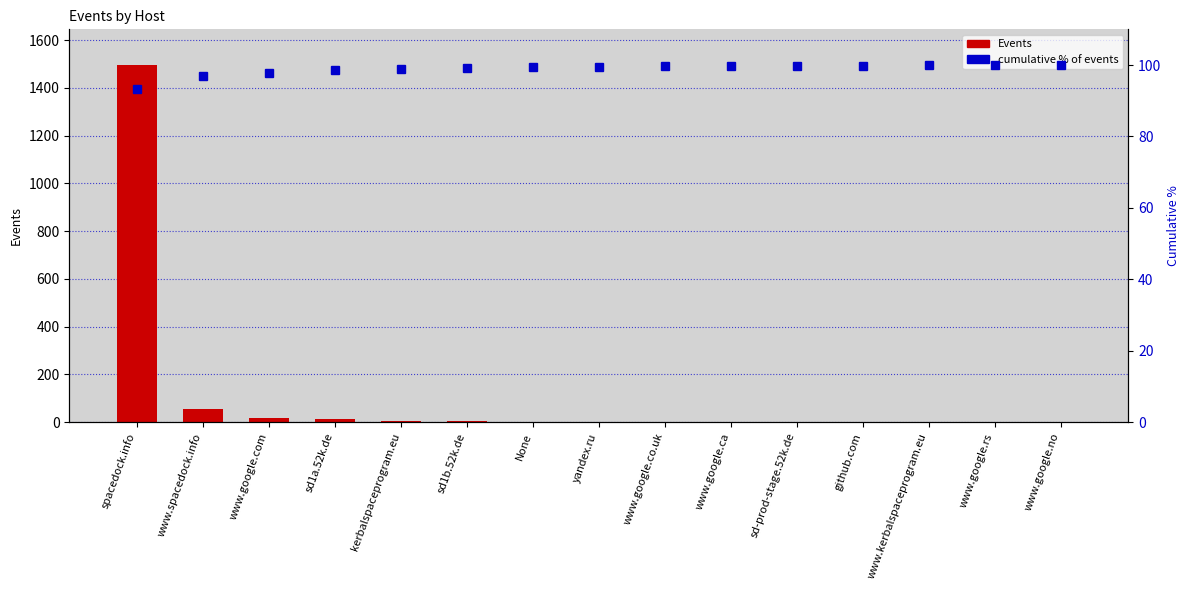

What is the label of the 3rd bar from the right?

www.kerbalspaceprogram.eu